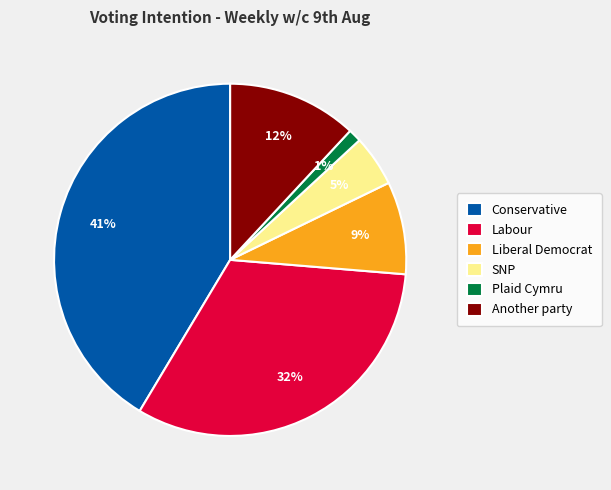

To the nearest percent, what portion does Another party represent?

12%